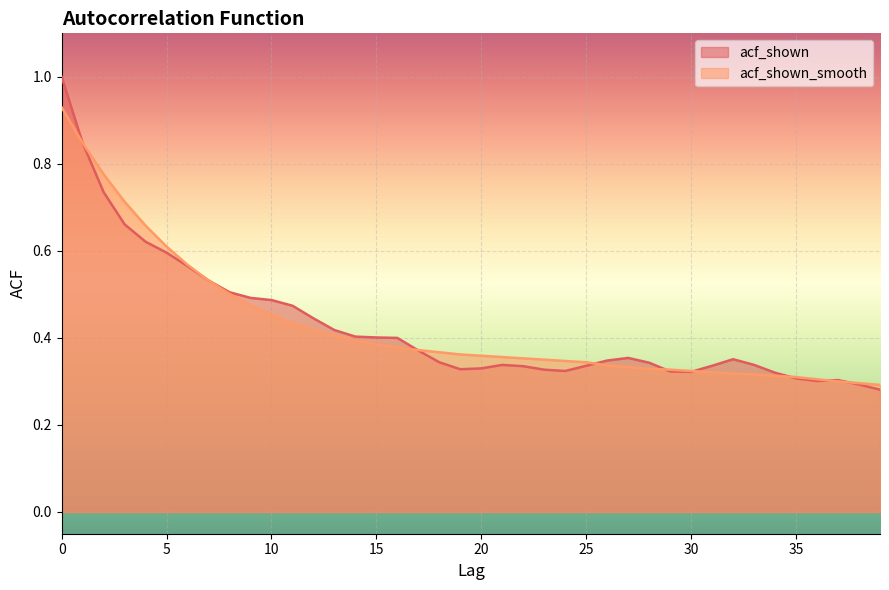

What is the value of the acf_shown_smooth point at the 23rd from the left?

0.4